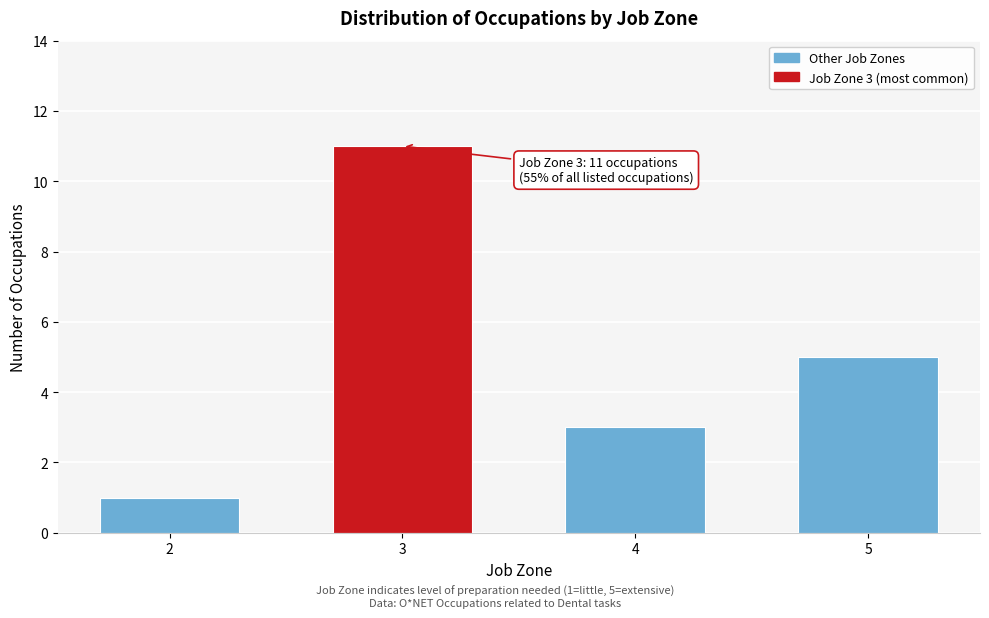

Reading right to left, what are all the values shown in this chart?

5	3	11	1